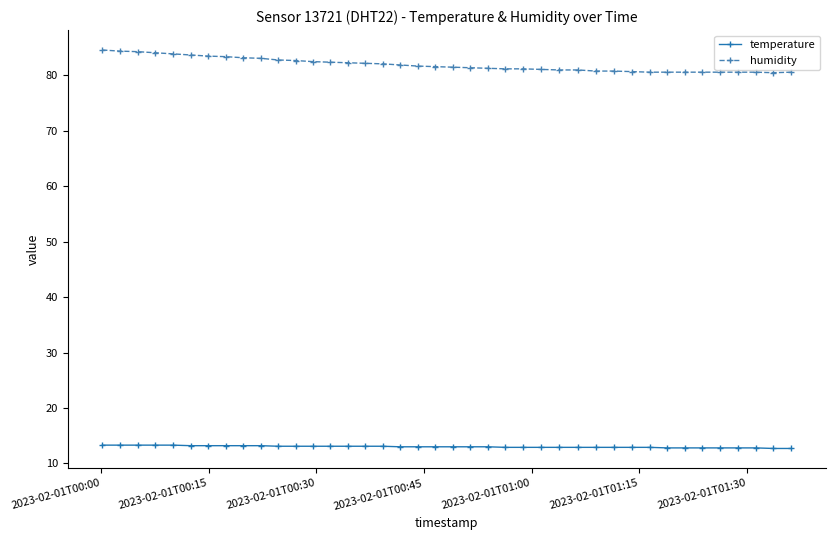

Which series has the largest total across all categories?

humidity